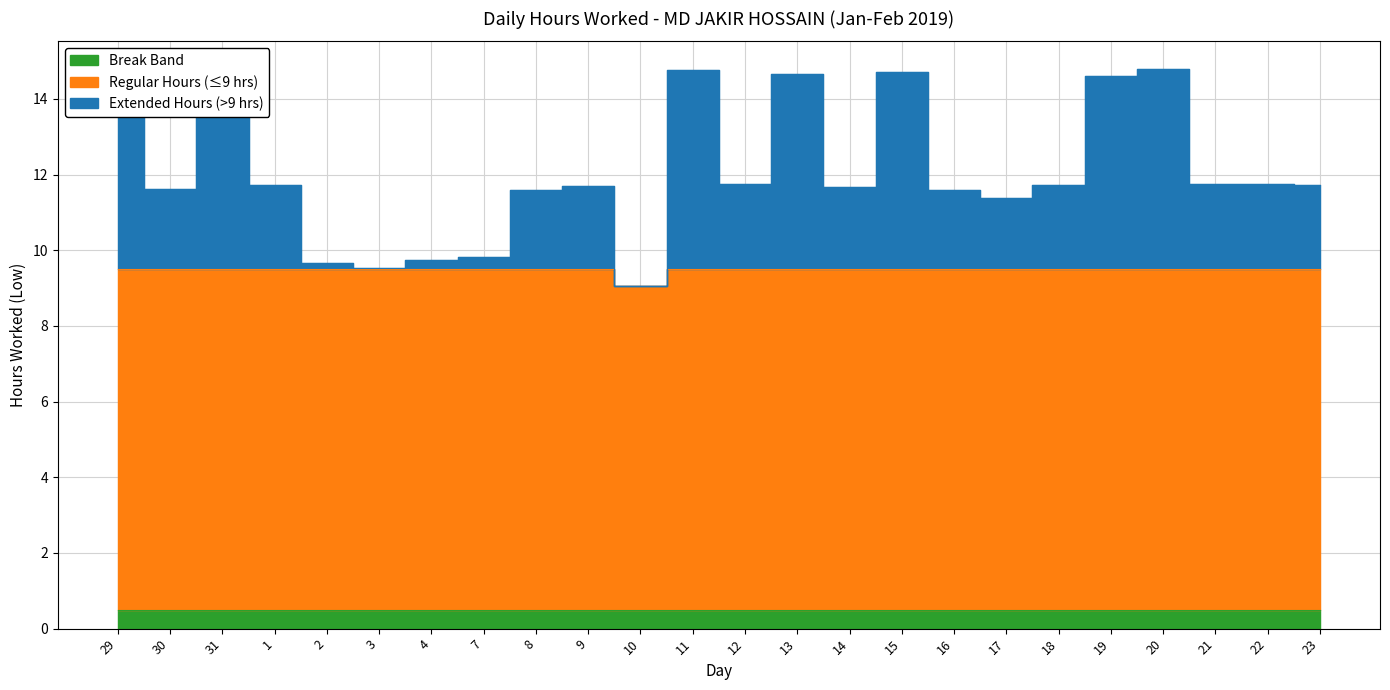

Reading left to right, what are all the values shown in this chart?

Low (hours worked): 14.2	11.1	14.1	11.2	9.2	9.0	9.2	9.3	11.1	11.2	8.6	14.3	11.2	14.2	11.2	14.2	11.1	10.9	11.2	14.1	14.3	11.2	11.3	11.2
Overtime Start: 0.0	0.0	0.0	0.0	0.0	0.0	0.0	0.0	0.0	0.0	0.0	0.0	0.0	0.0	0.0	0.0	0.0	0.0	0.0	0.0	0.0	0.0	0.0	0.0
Break Total: 0.0	0.0	0.0	0.0	0.0	0.0	0.0	0.0	0.0	0.0	0.0	0.0	0.0	0.0	0.0	0.0	0.0	0.0	0.0	0.0	0.0	0.0	0.0	0.0